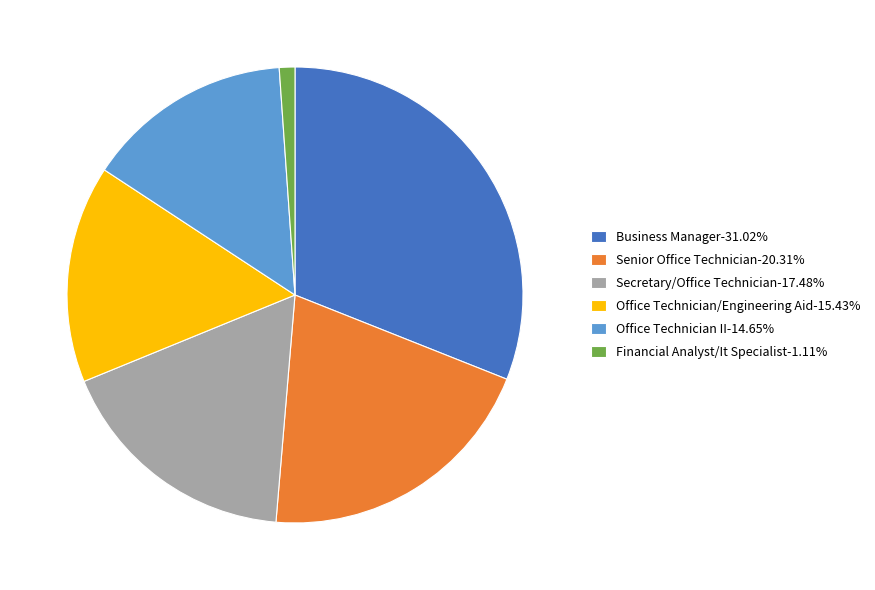

Approximately how many times larger is the value at Office Technician II-14.65% compared to Financial Analyst/It Specialist-1.11%?

13.2